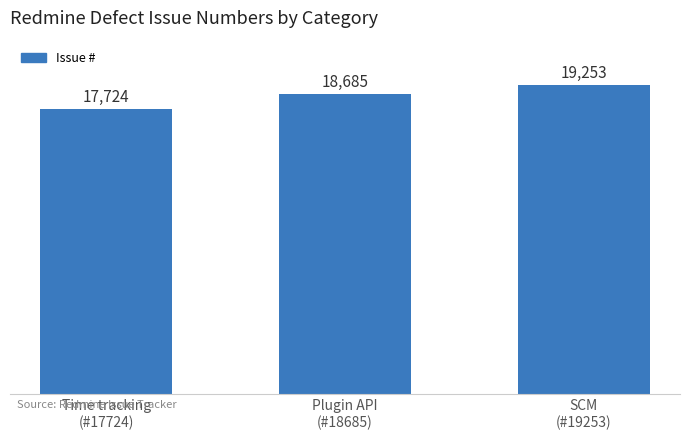

True or false: the data shows 28107 at Time tracking
(#17724).

False